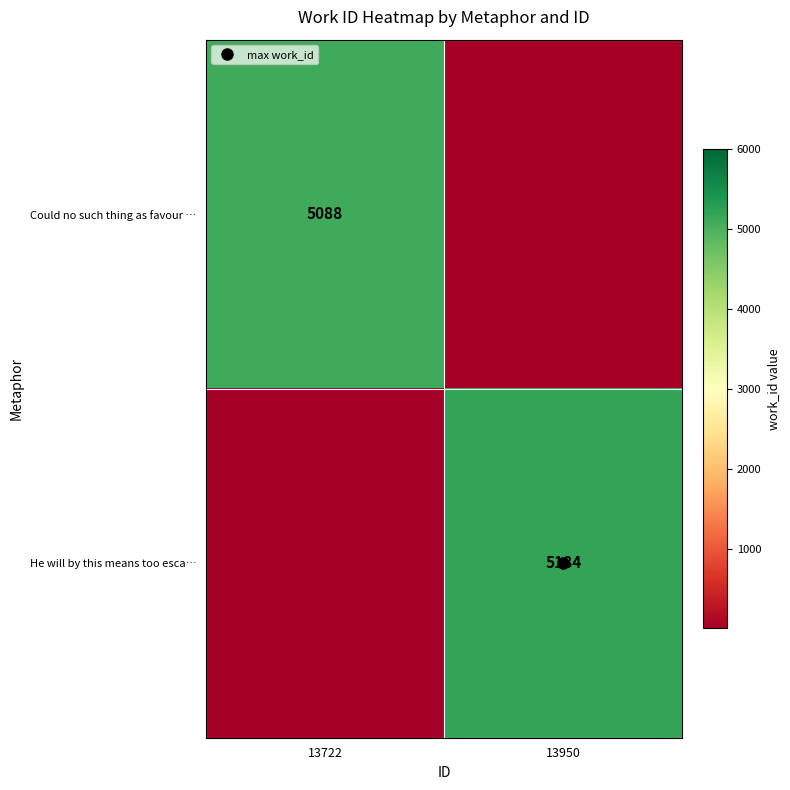

How many He will by this means too esca… values are between 1 and 5184?

2